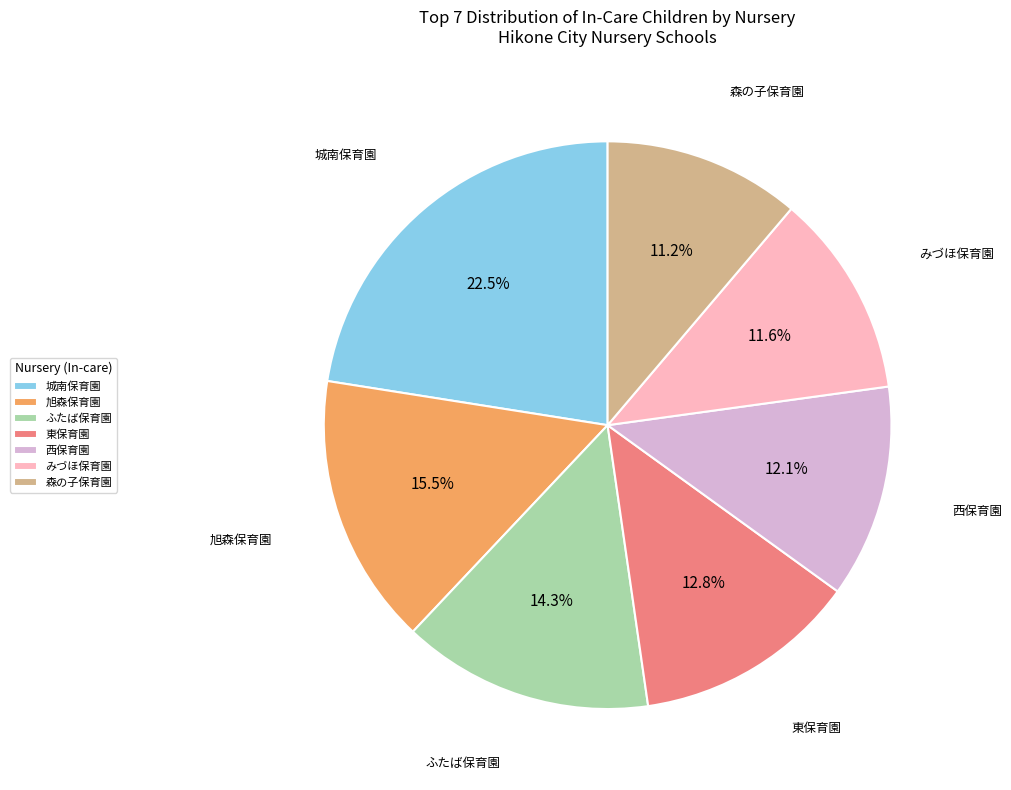

Is the sum of 城南保育園 and 西保育園 greater than half?

No